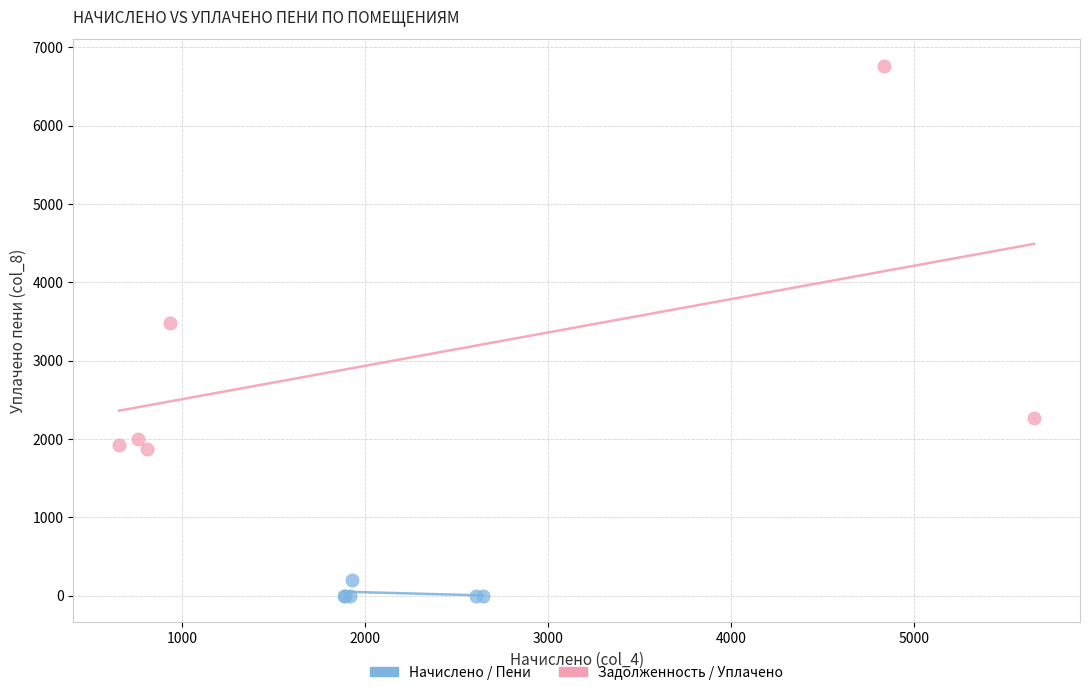

Which series reaches the minimum Y coordinate?

Начислено / Пени